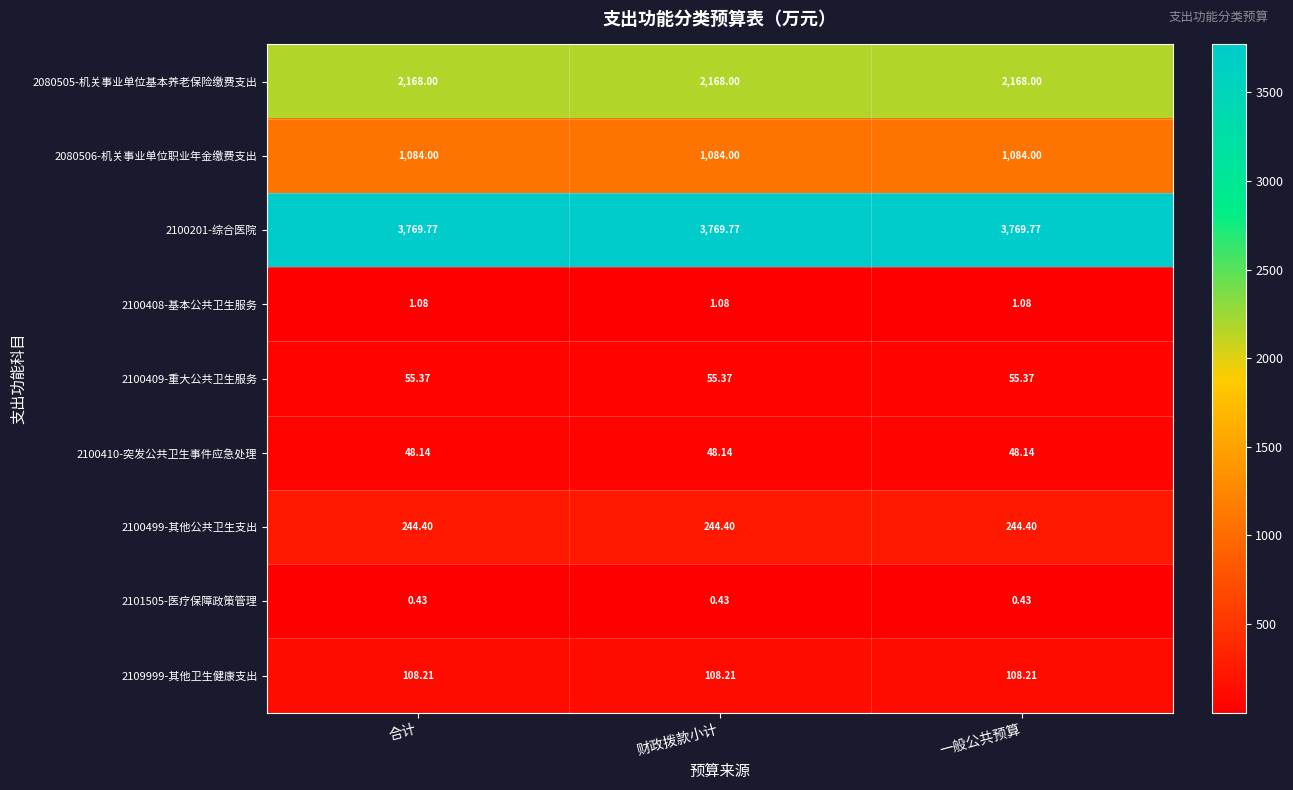

Is the value of 2080506-机关事业单位职业年金缴费支出 at 合计 greater than the value of 2100499-其他公共卫生支出 at 合计?

Yes